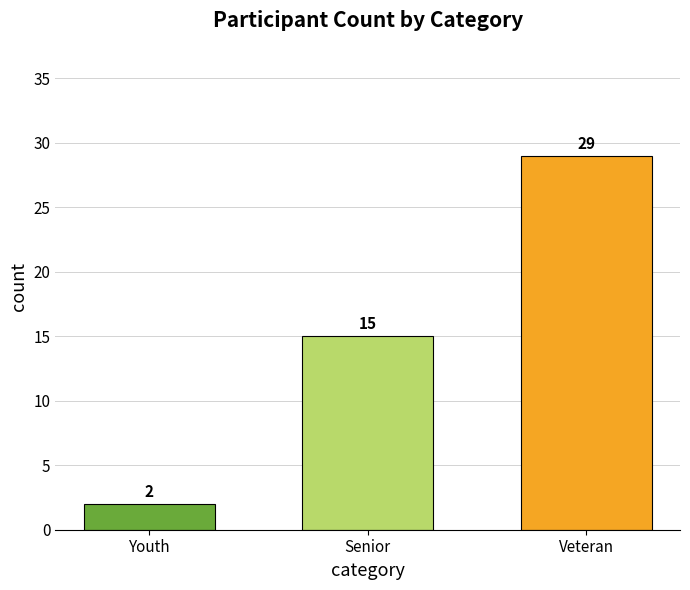

How many data points does each series have?

3